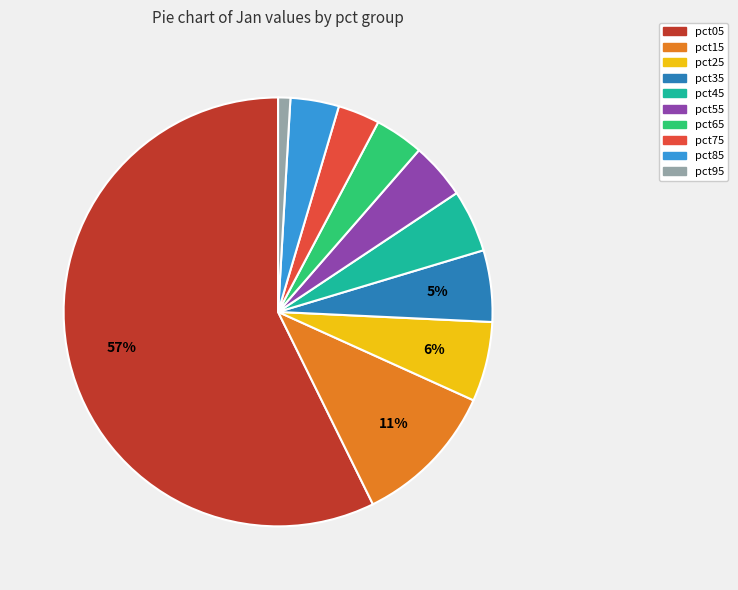

To the nearest percent, what is the combined percentage of pct05 and pct15?

68%